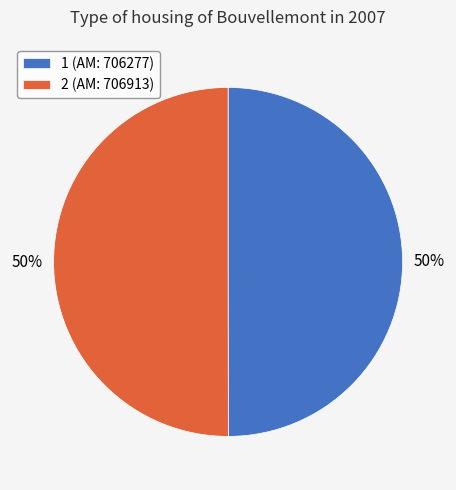

What is the ratio of the value at 1 to the value at 2?

1.0